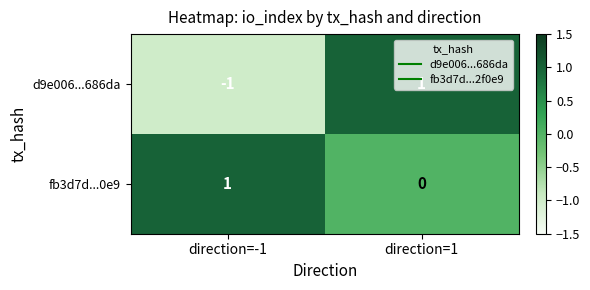

At which category does the chart reach its minimum across all series?

direction=-1